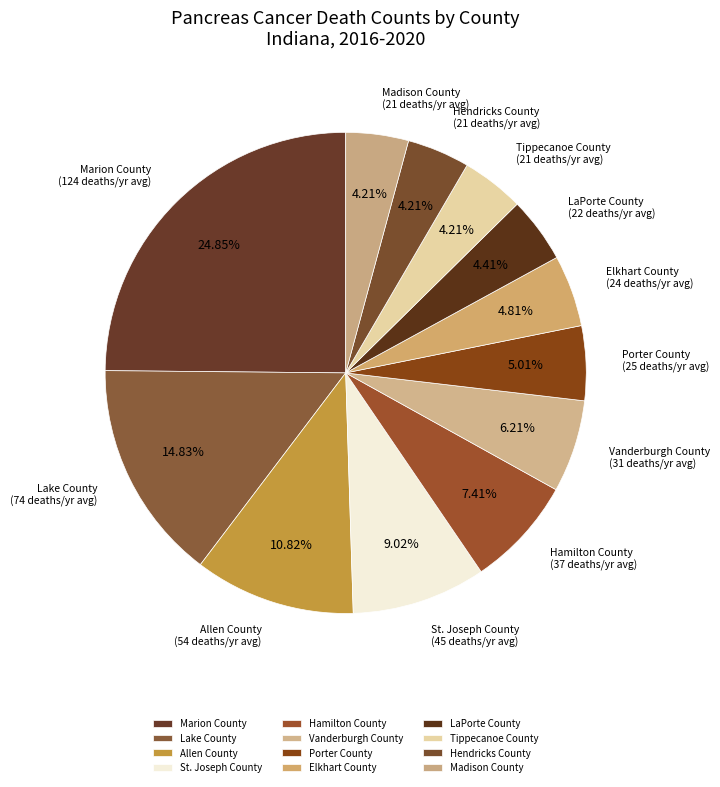

How many slices are in this pie chart?

12